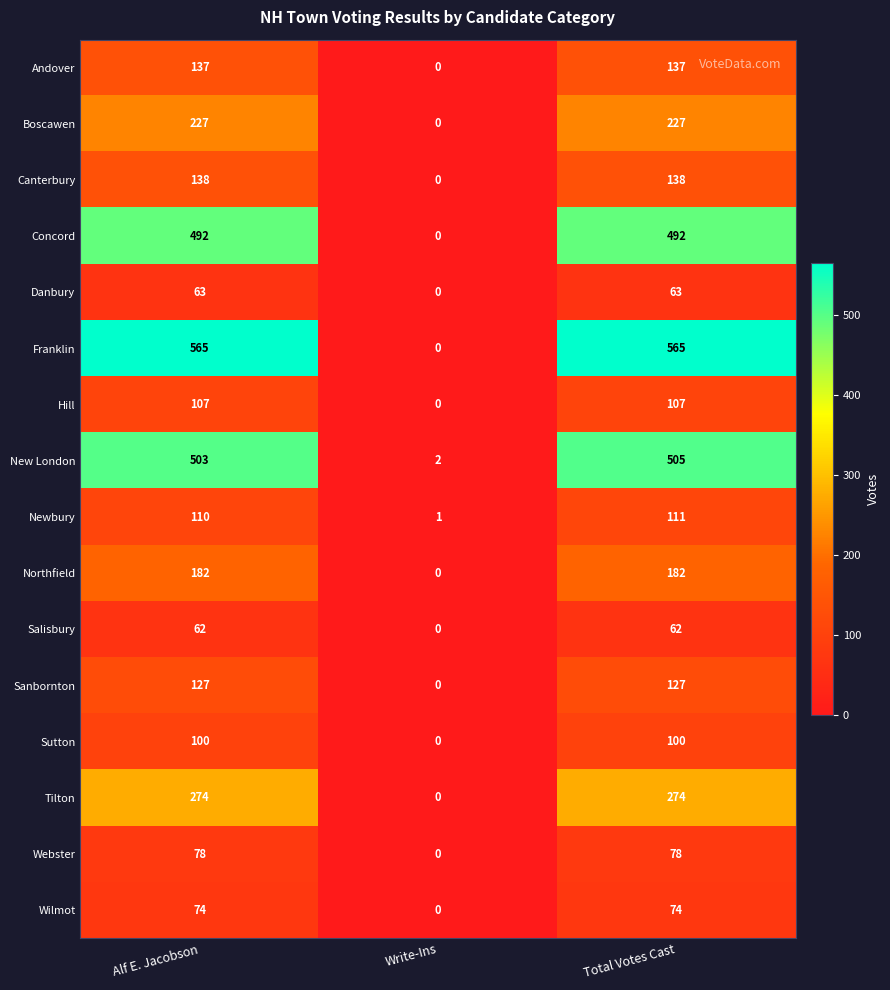

Between Alf E. Jacobson and Total Votes Cast, which series saw the biggest shift?

New London